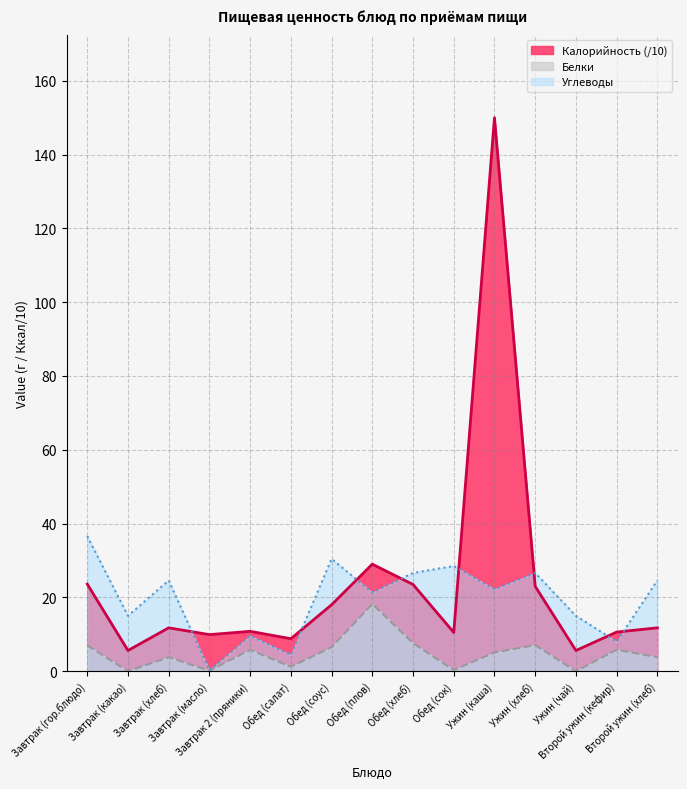

What is the sum of all Калорийность values?

352.4